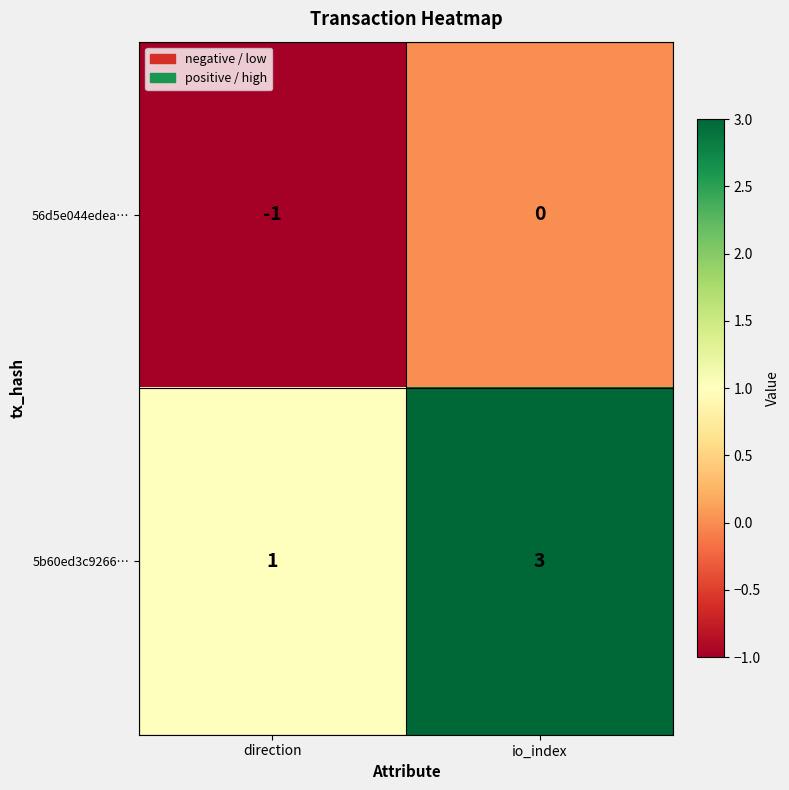

Which label corresponds to the smallest value in the chart?

direction